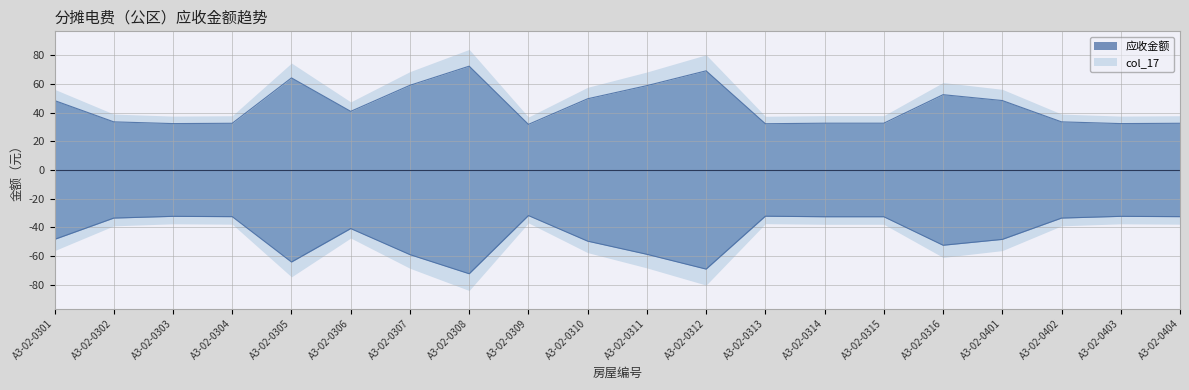

At which label does 应收金额 first exceed 40?

A3-02-0301